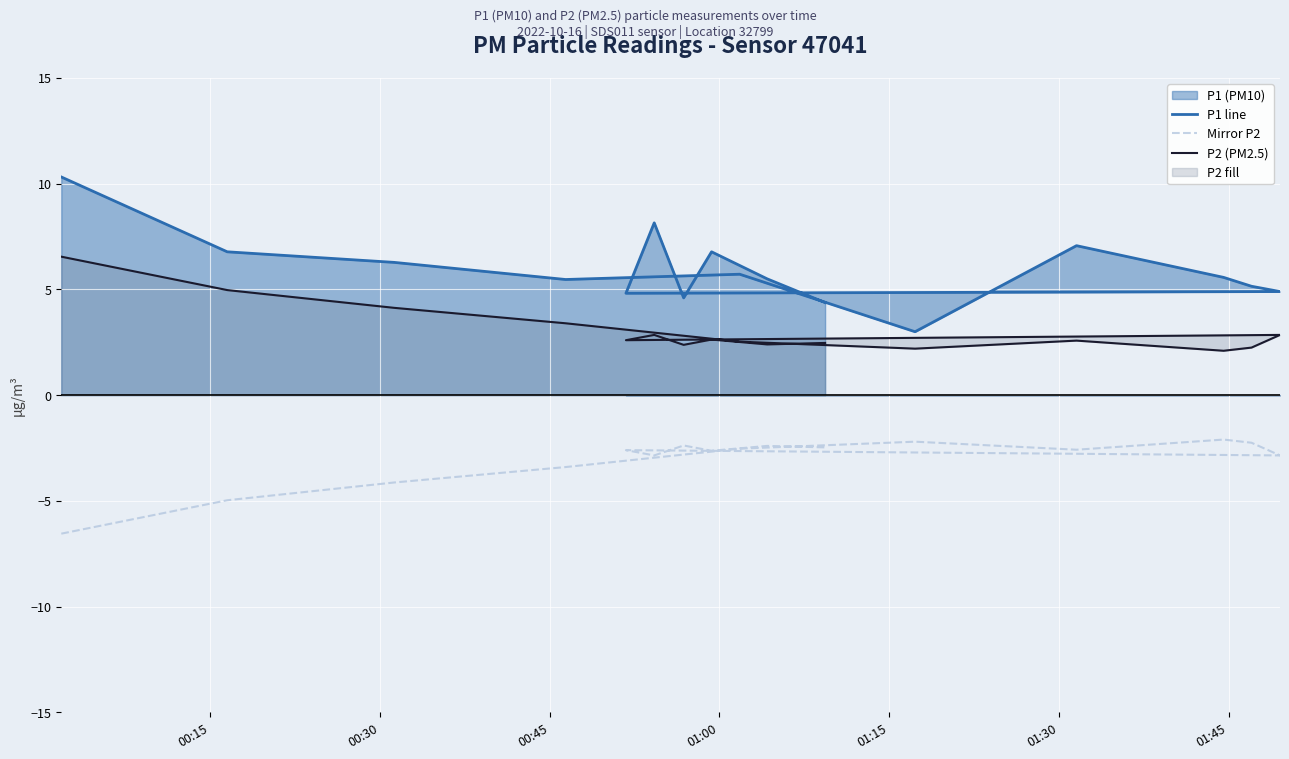

True or false: Mirror P2 and P1 line cross at least once.

False